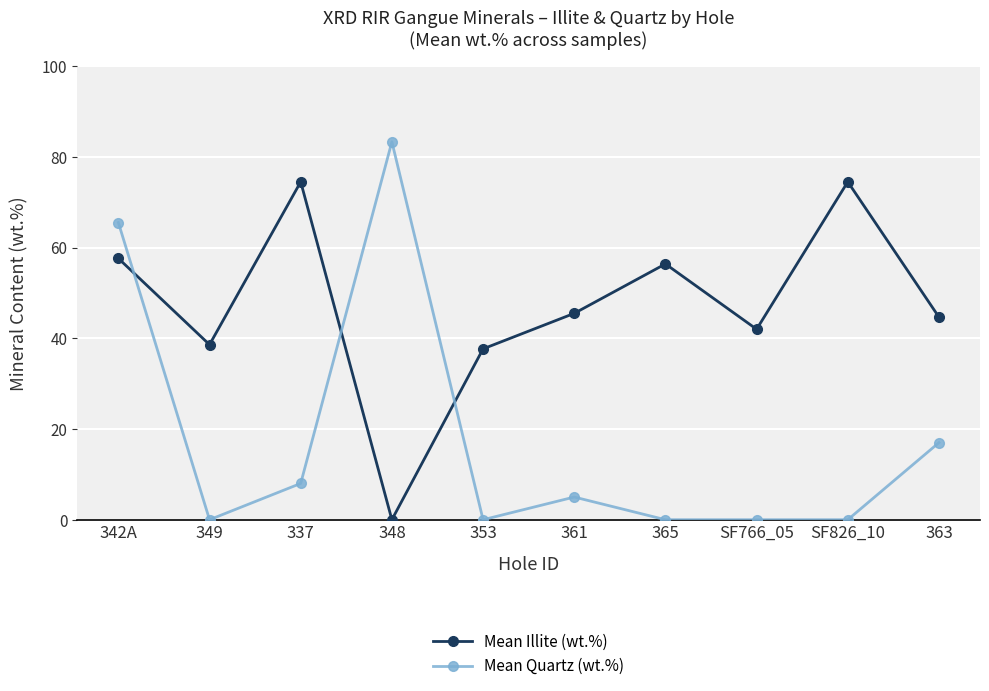

Where do Mean Quartz (wt.%) and Mean Illite (wt.%) first cross each other?

342A and 349